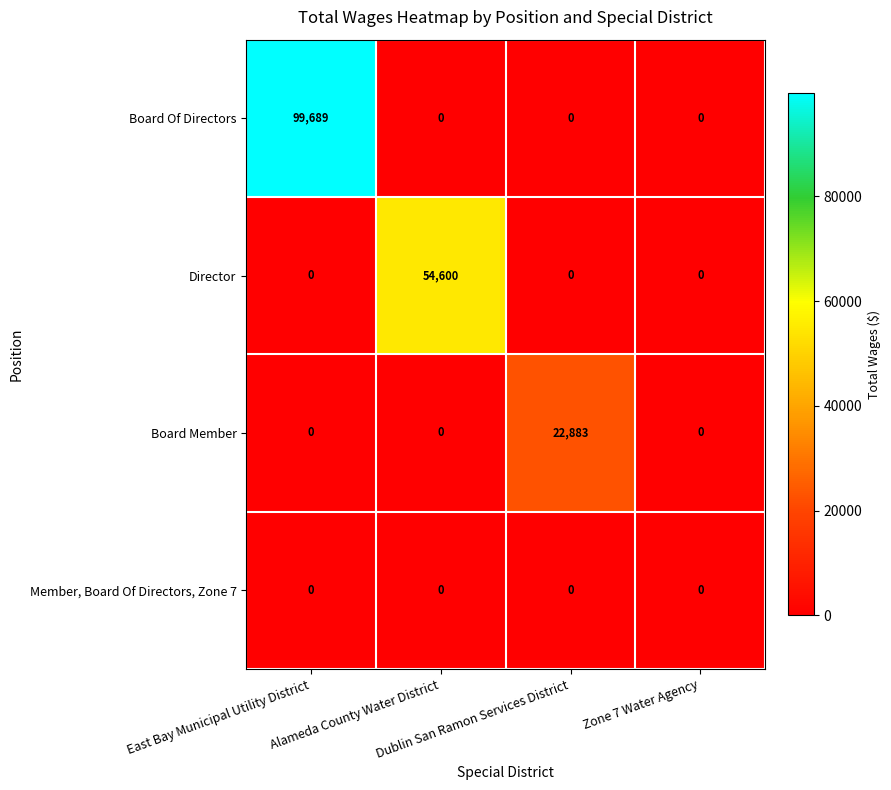

What is the maximum value for Board Member?

22883